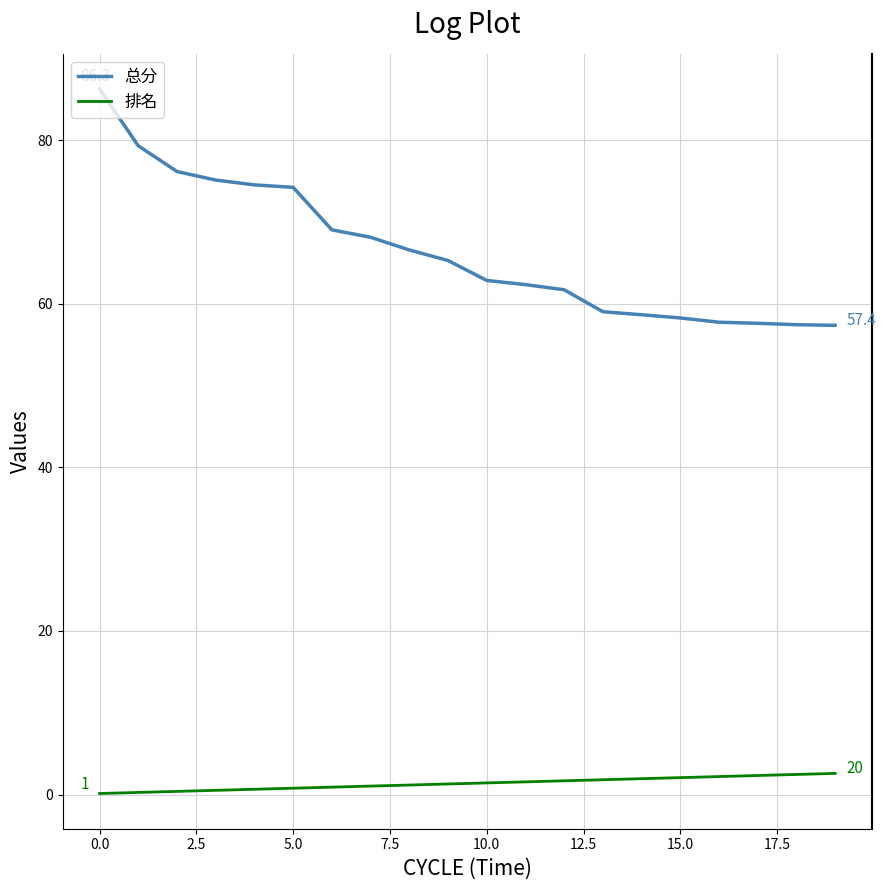

Which series has the largest range (max minus min)?

总分